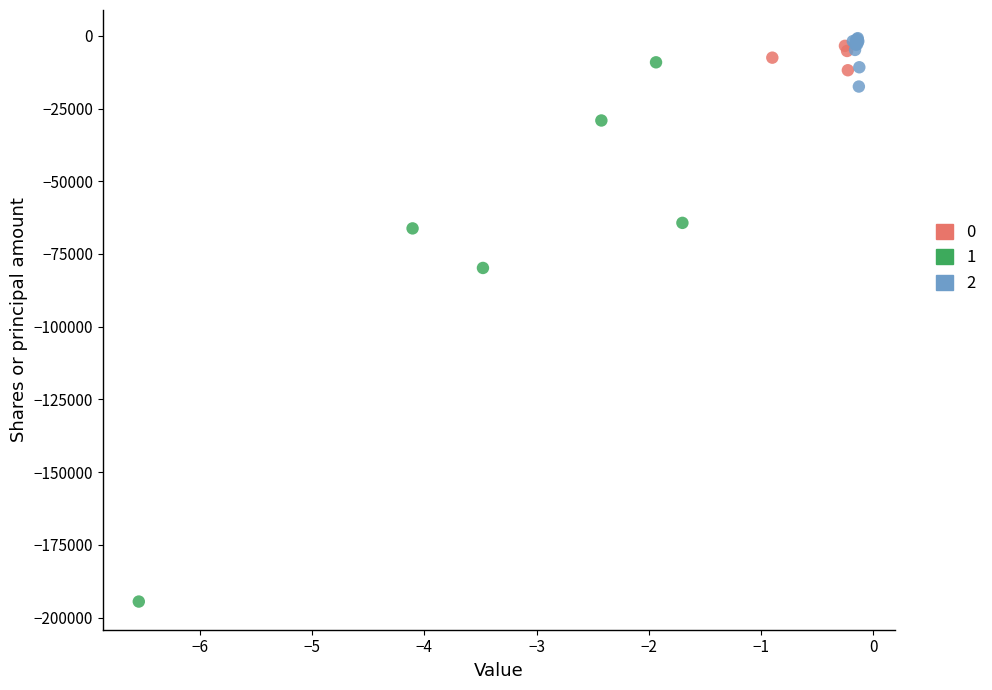

Which series reaches the maximum Y coordinate?

2